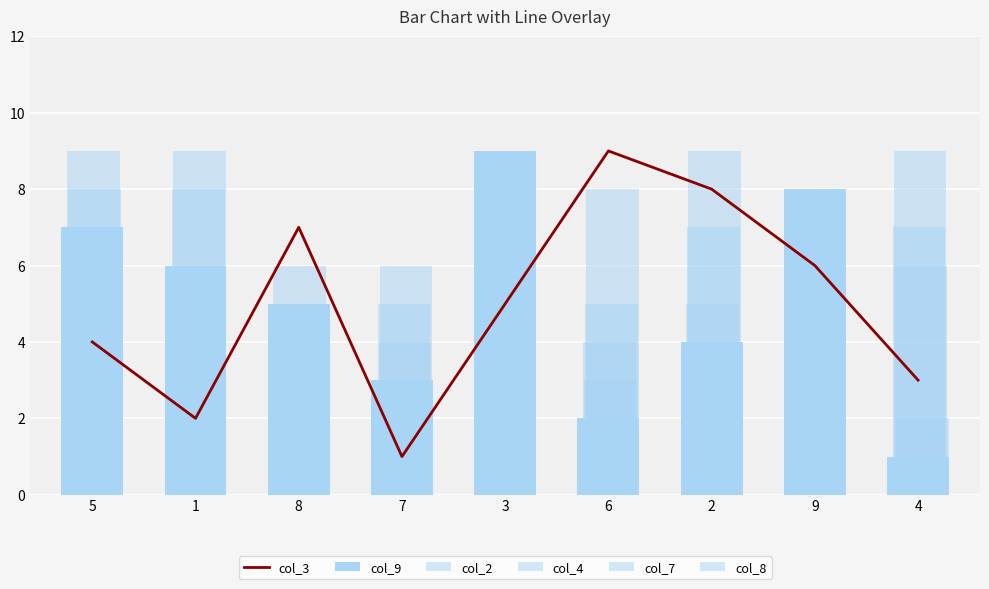

Which series has the largest range (max minus min)?

col_3